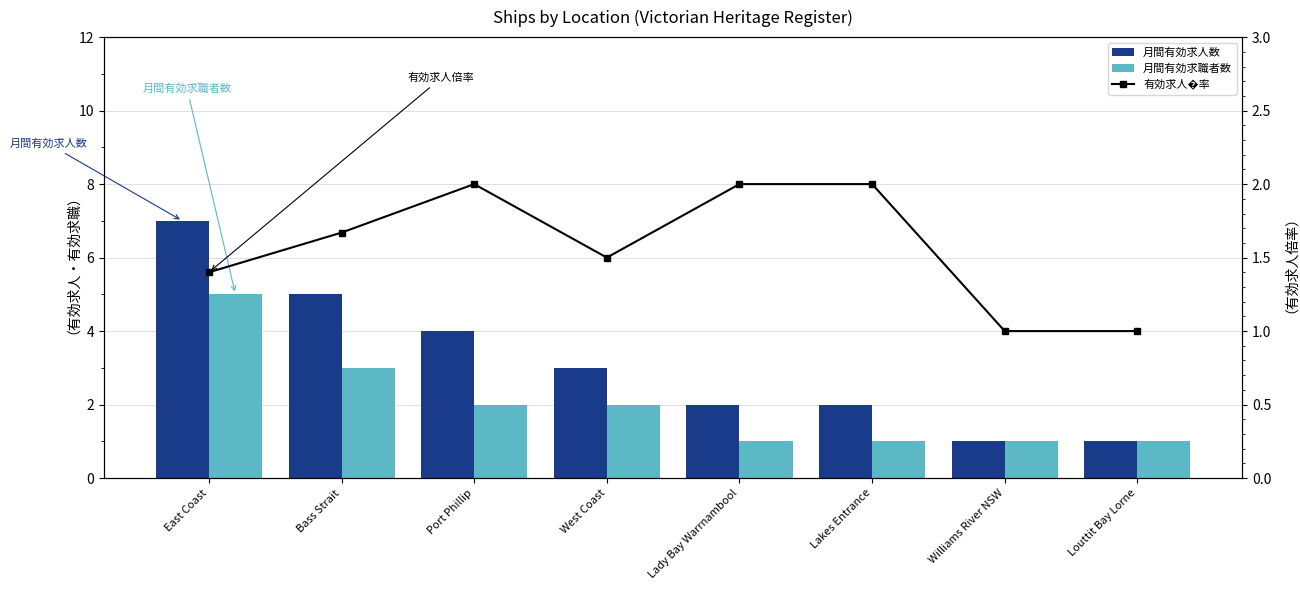

Between Williams River NSW and Louttit Bay Lorne, which is larger?

Williams River NSW